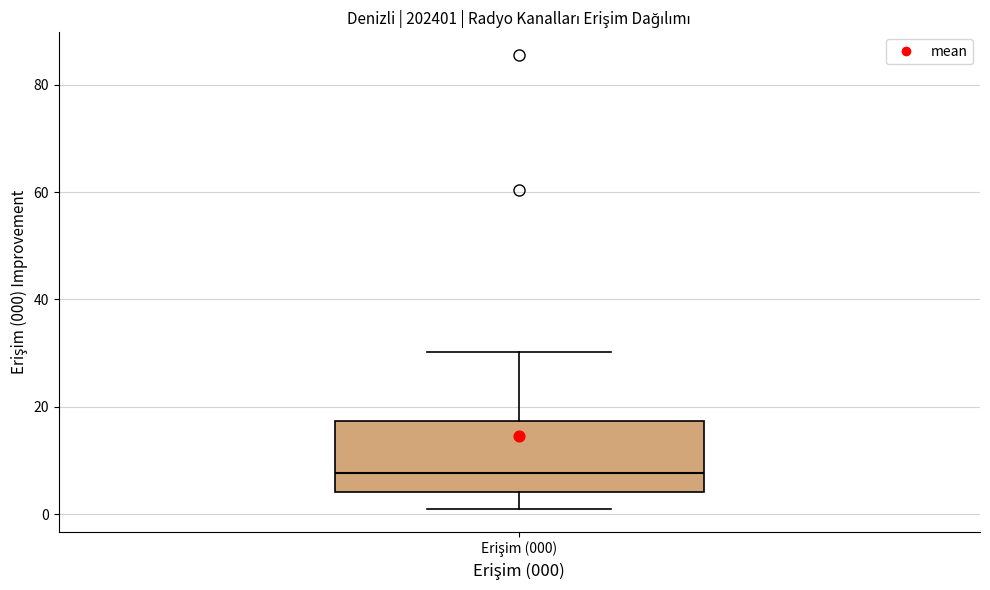

Read this box plot against the y-axis: the position of the median line, the range covered by the box, and the ends of both whiskers. The values are not printed on the chart, so give them approximately, as read against the axis.

median 8, box 4 to 18, whiskers 0 to 30